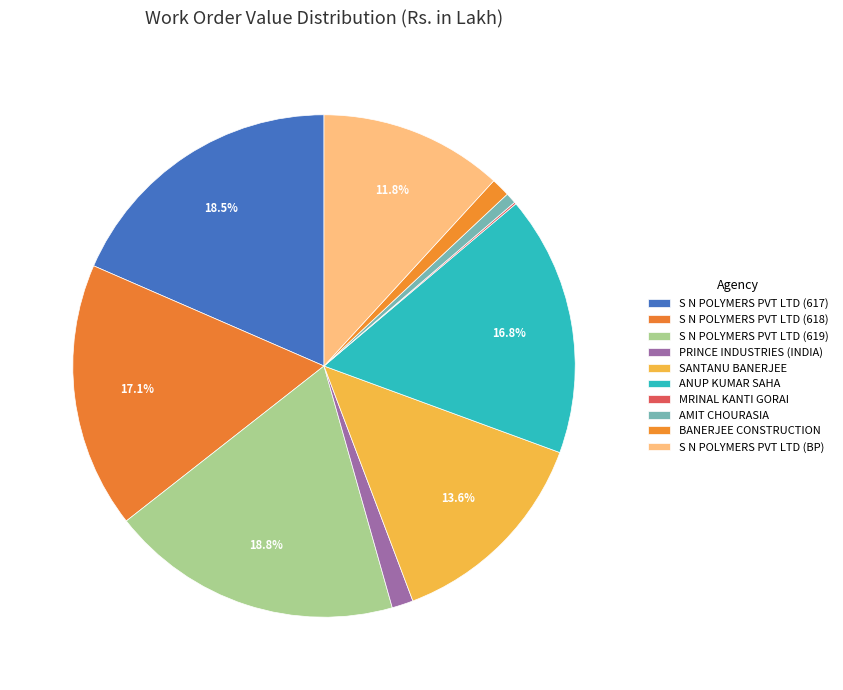

To the nearest percent, what is the difference between the S N POLYMERS PVT LTD (619) and AMIT CHOURASIA slice percentages?

18%